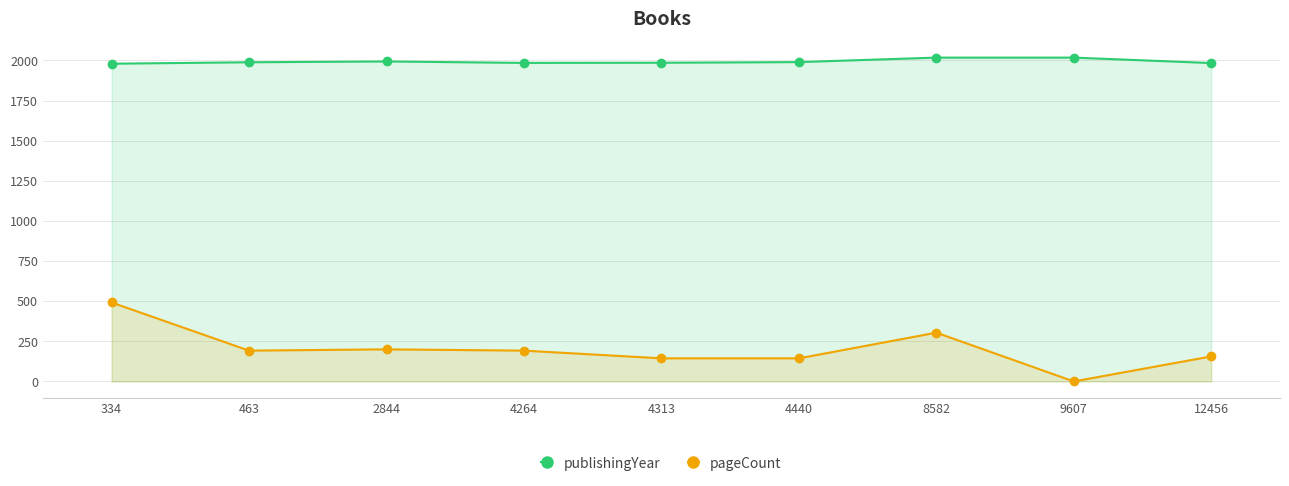

Rank the series by their maximum value, from lowest to highest.

pageCount, publishingYear